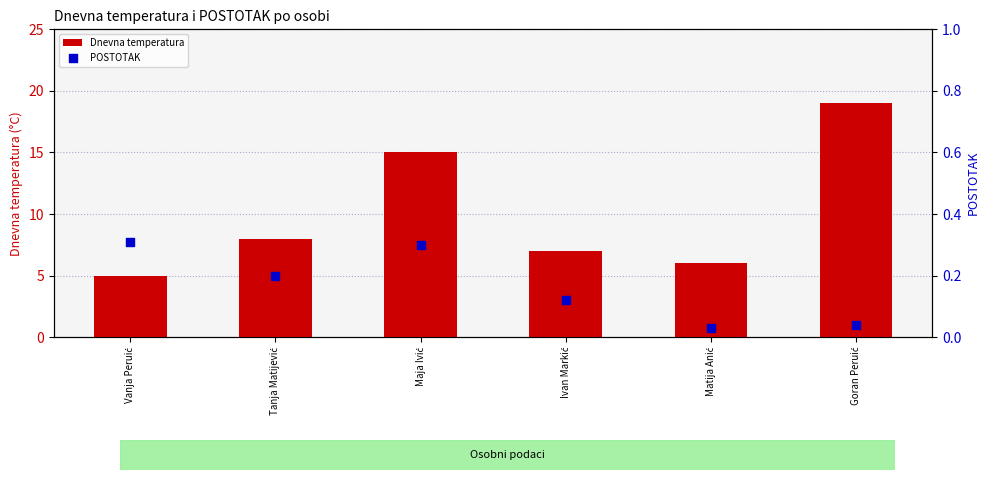

Which series has the widest spread of Y values?

Dnevna temperatura